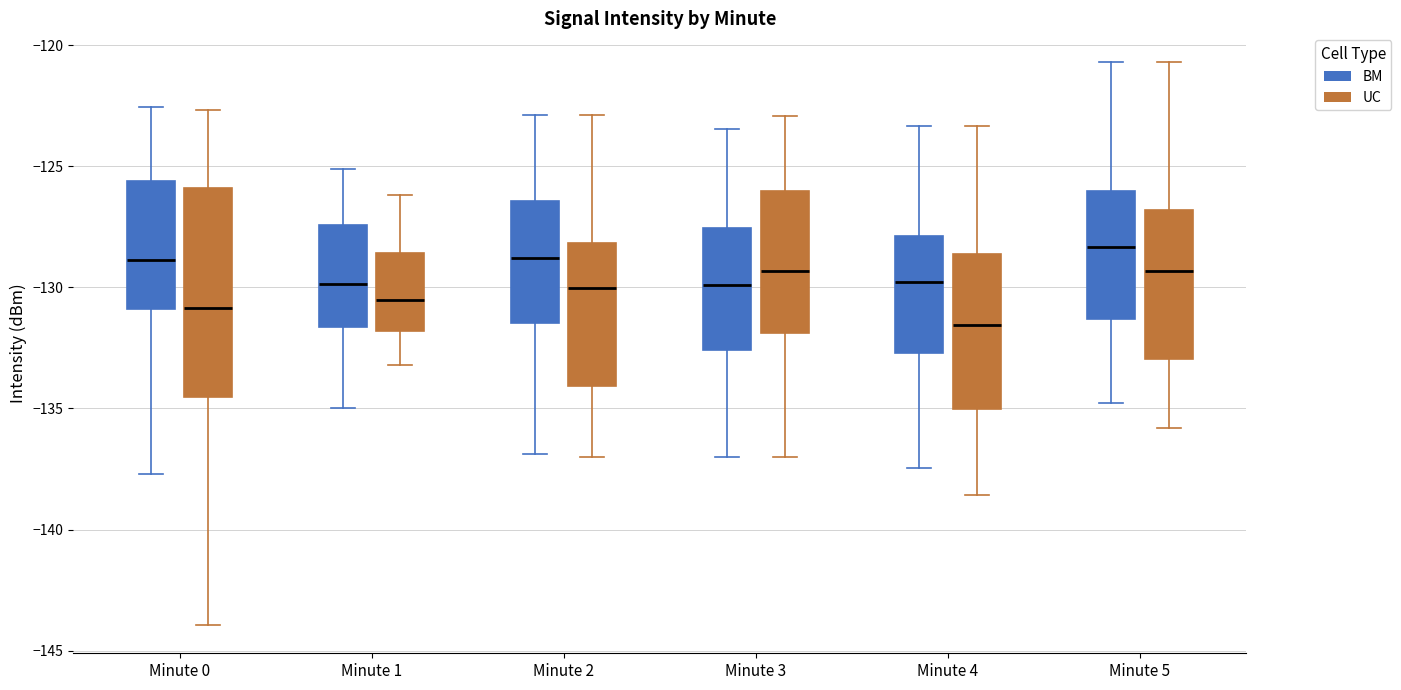

Which box has the lowest median line?

Minute 4 (UC)